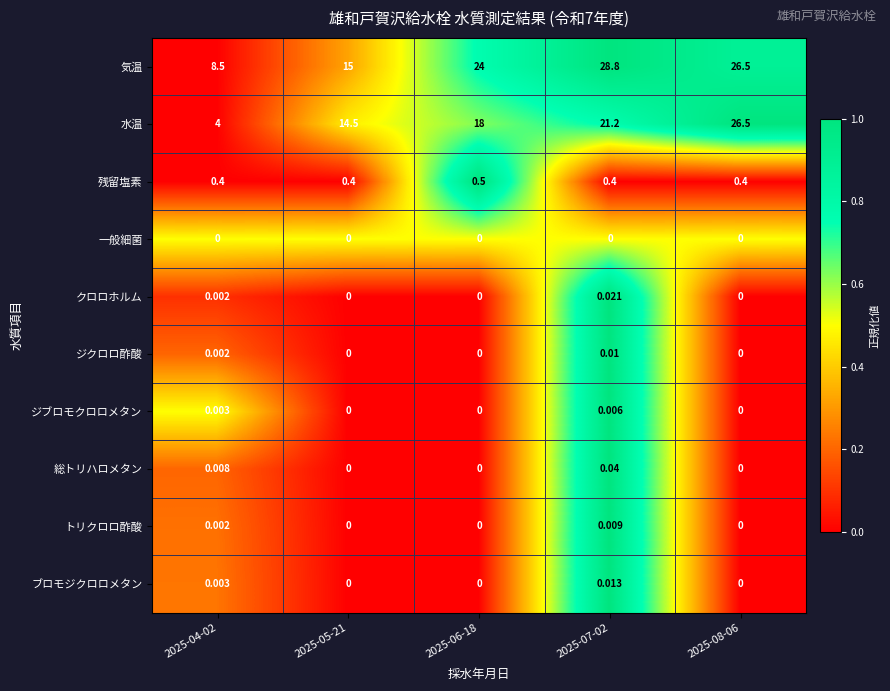

Between 2025-05-21 and 2025-08-06, which series saw the biggest shift?

水温